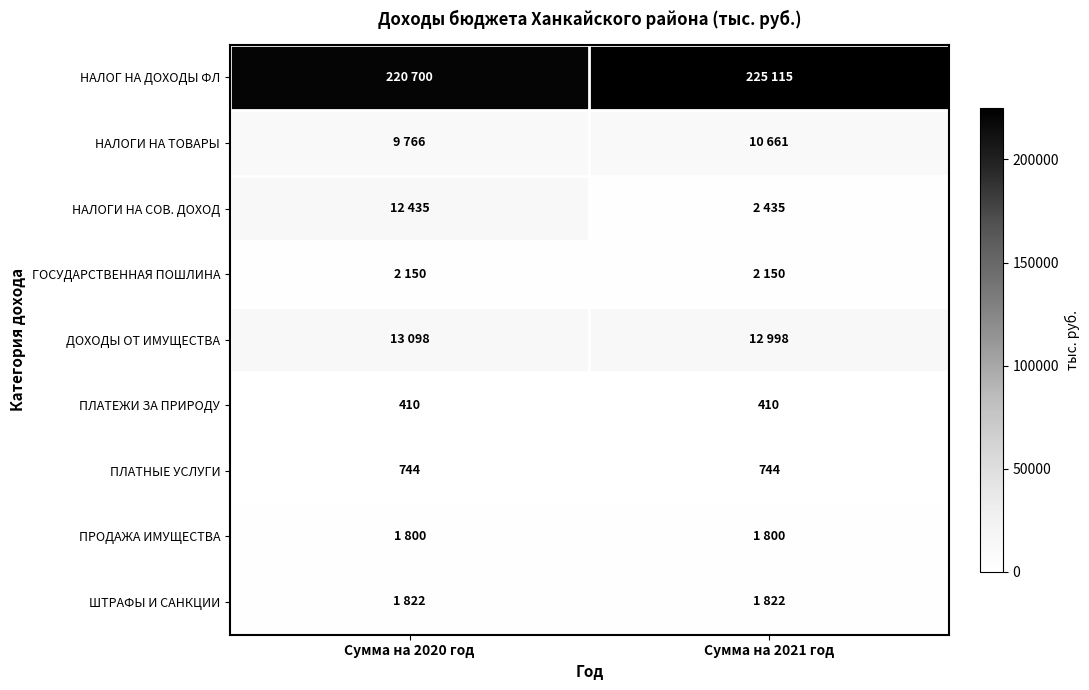

Is it true that ПЛАТНЫЕ УСЛУГИ equals 1242 at Сумма на 2021 год?

False